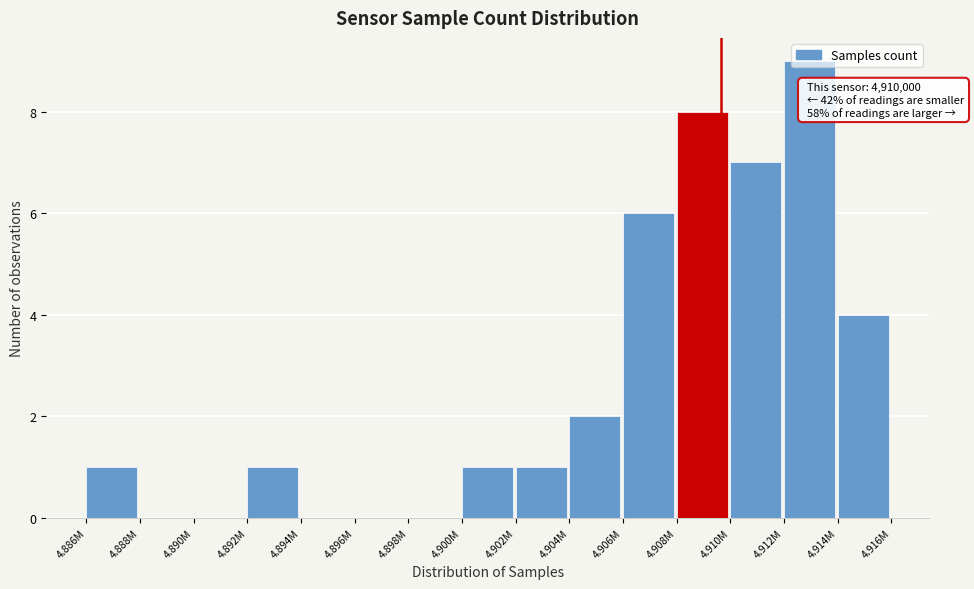

What is the greatest value displayed?

9